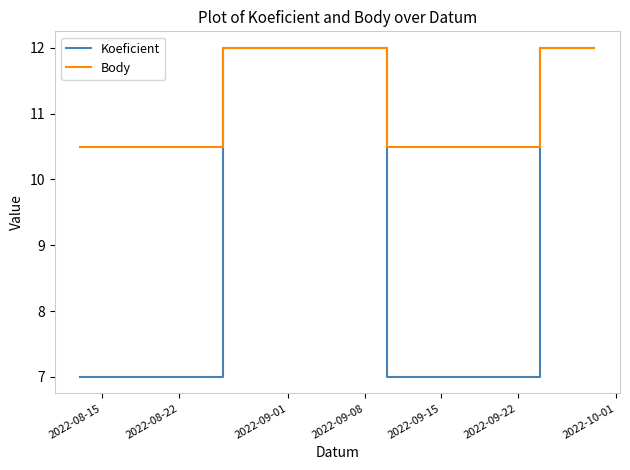

Count the Body values in the range 10 to 12.

5